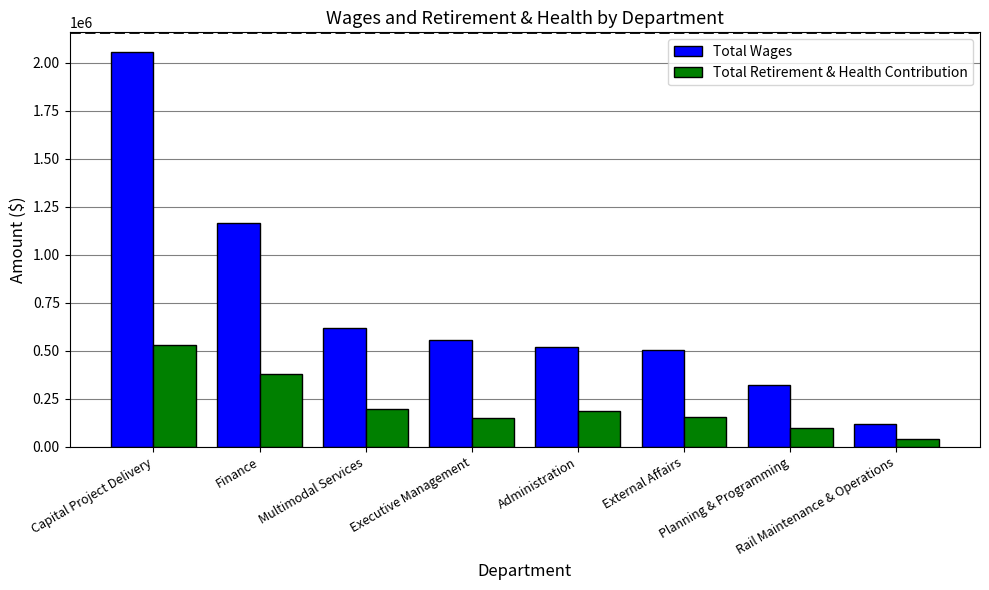

What is the greatest value displayed?

2054992